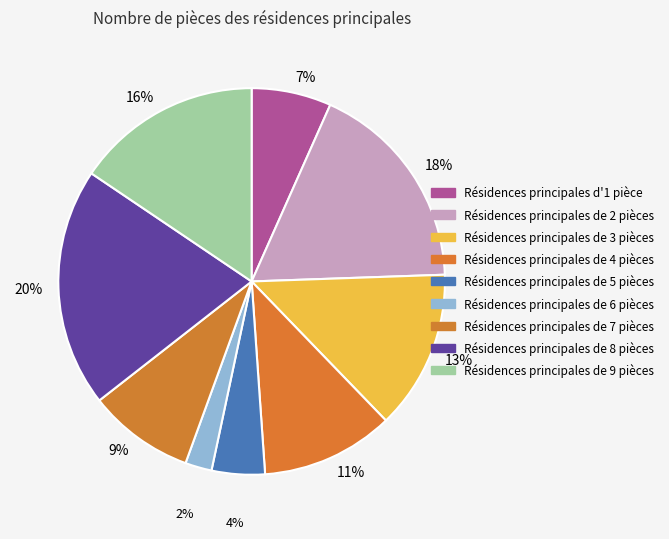

Is there a majority slice in this chart?

No